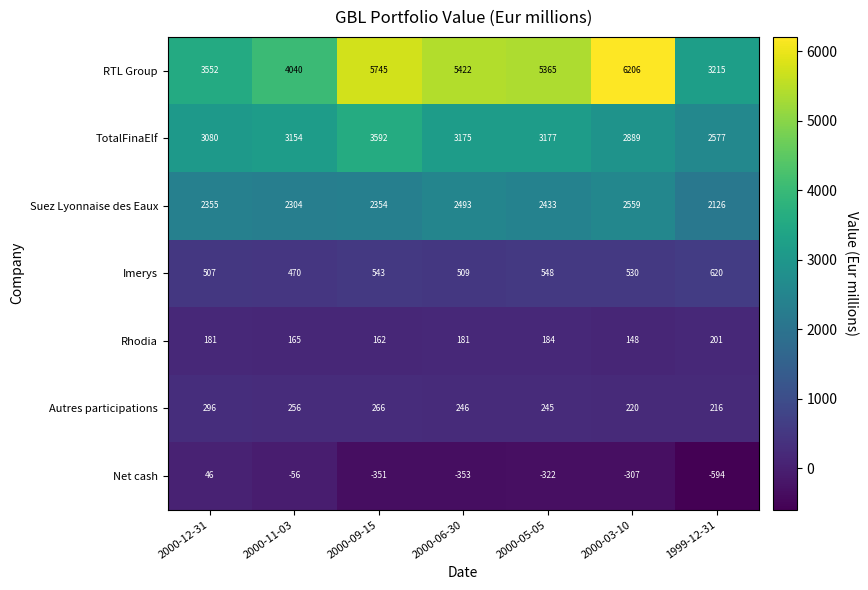

List the series in order of their peak value, highest first.

RTL Group, TotalFinaElf, Suez Lyonnaise des Eaux, Imerys, Autres participations, Rhodia, Net cash